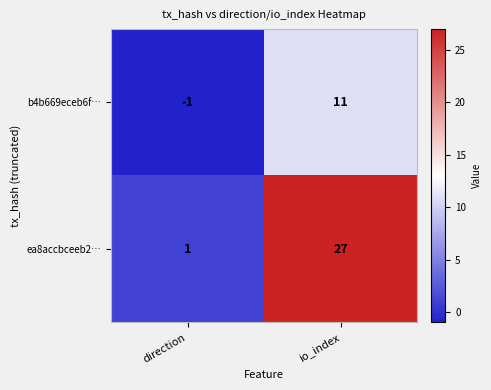

How many negative values does the b4b669eceb6f… series have?

1